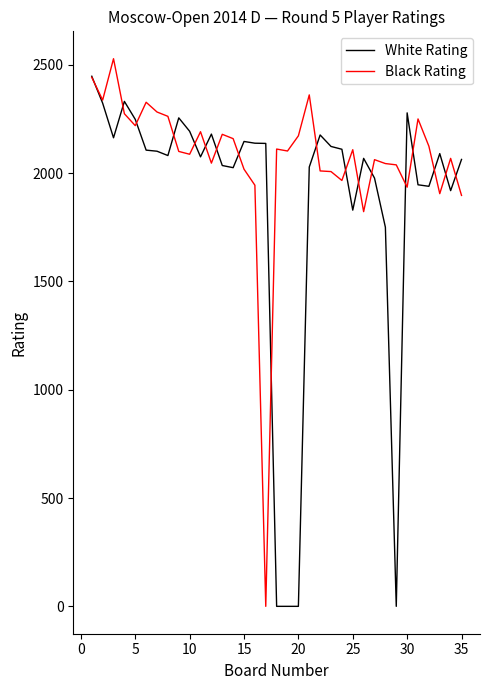

What are all the series names shown in the legend?

White Rating, Black Rating